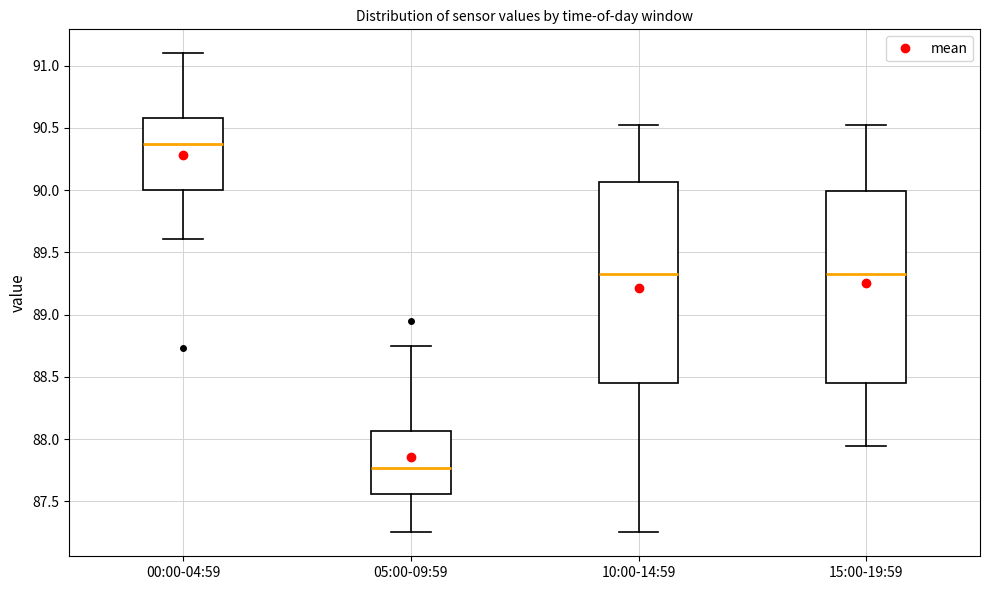

Comparing the boxes themselves (not the whiskers), which one is the tallest?

10:00-14:59